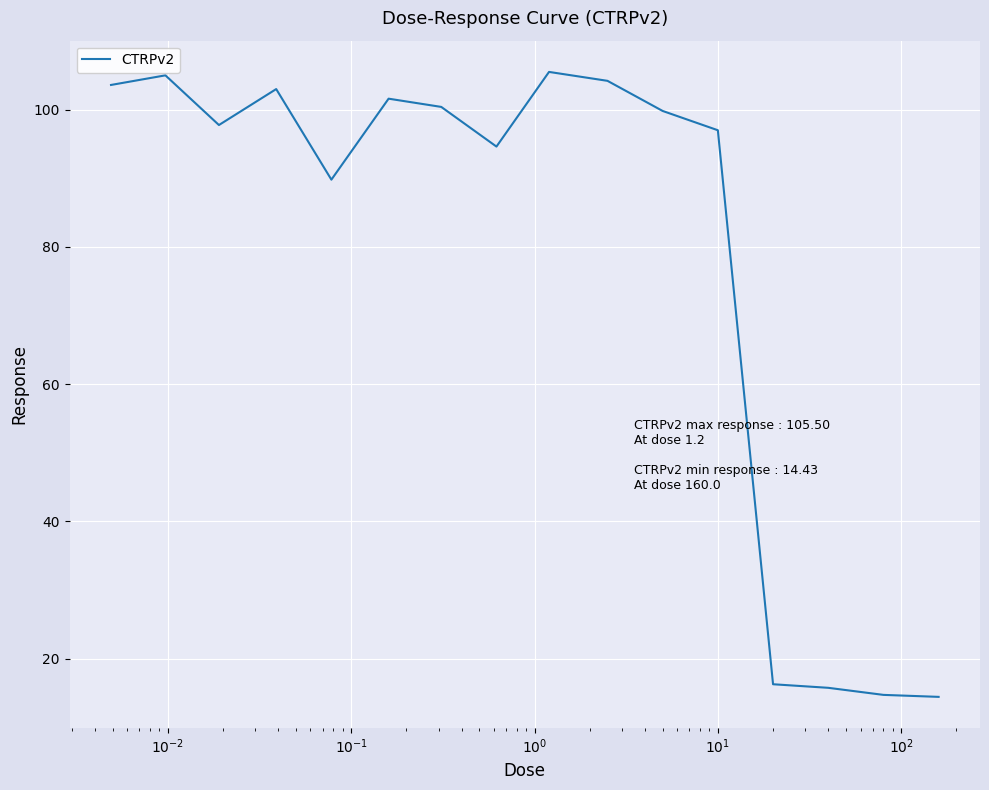

What is the difference between the maximum and minimum values?

91.1